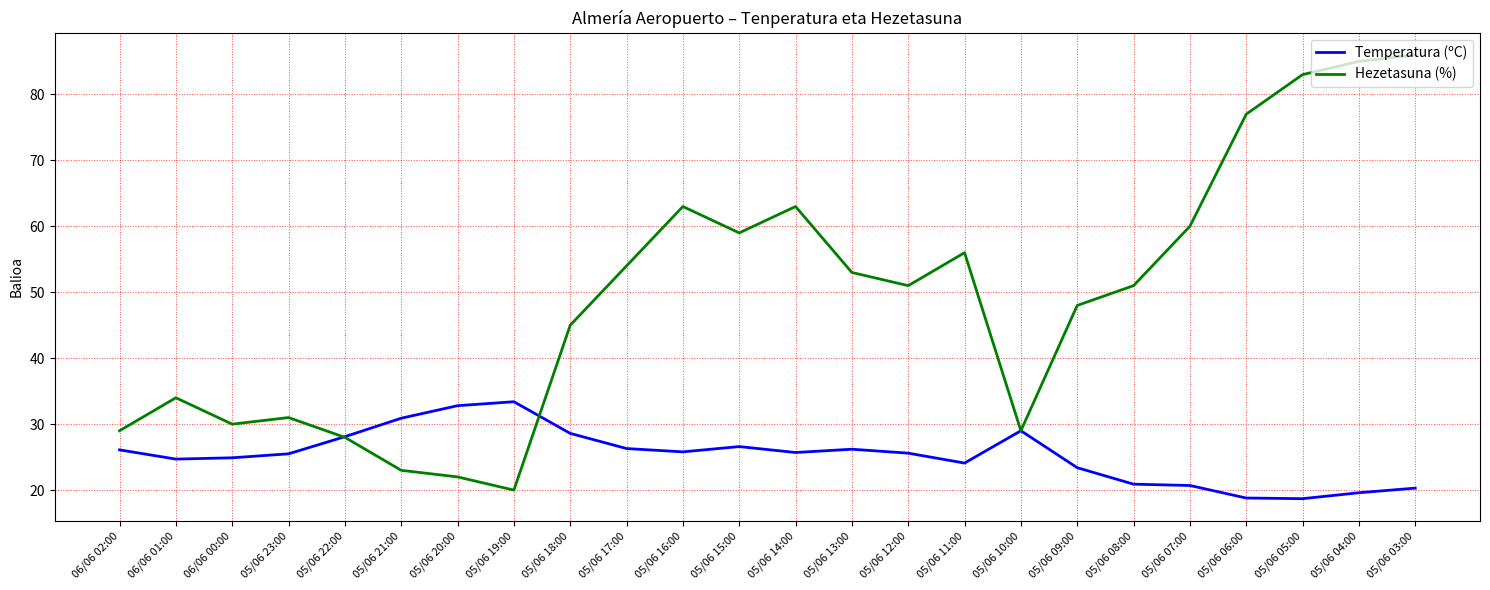

What position from the right is 06/06 02:00?

24